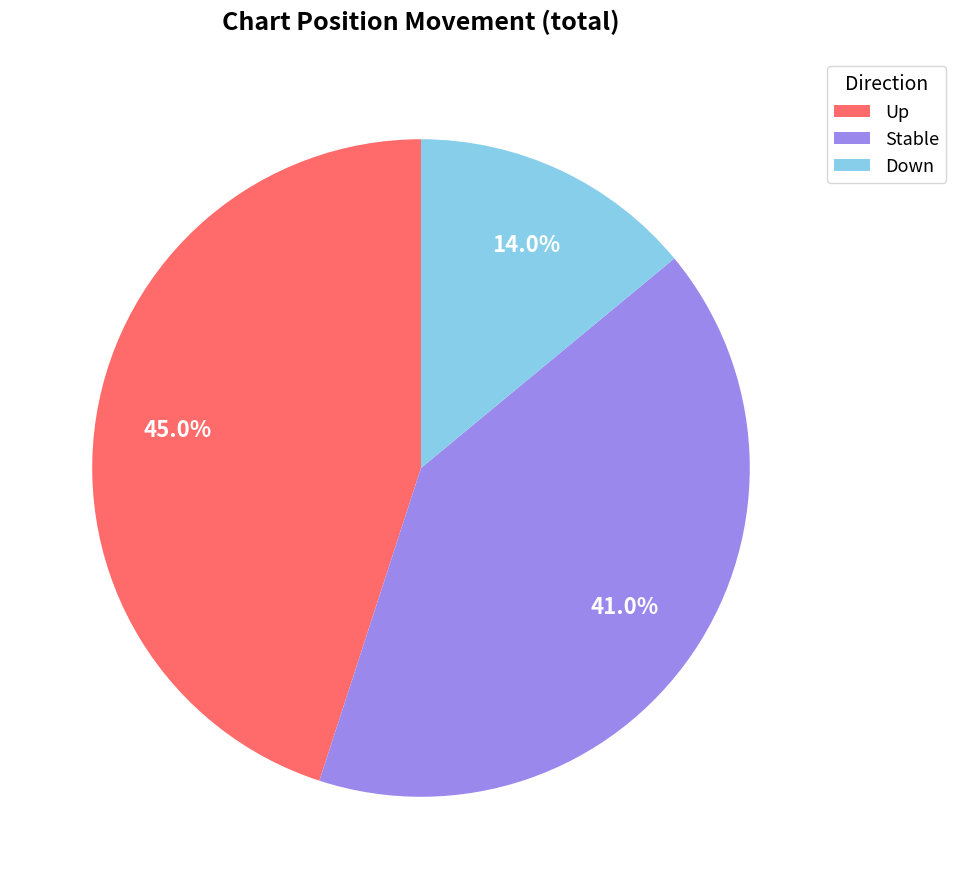

Which category has the biggest portion of the pie?

Up